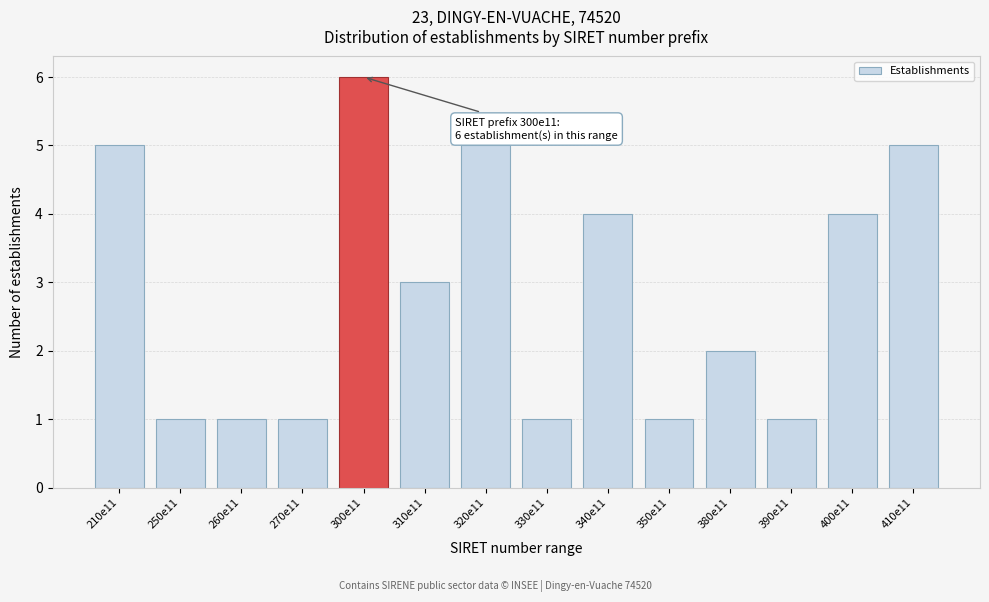

Reading right to left, extract all data points from this chart.

410e11=5	400e11=4	390e11=1	380e11=2	350e11=1	340e11=4	330e11=1	320e11=5	310e11=3	300e11=6	270e11=1	260e11=1	250e11=1	210e11=5